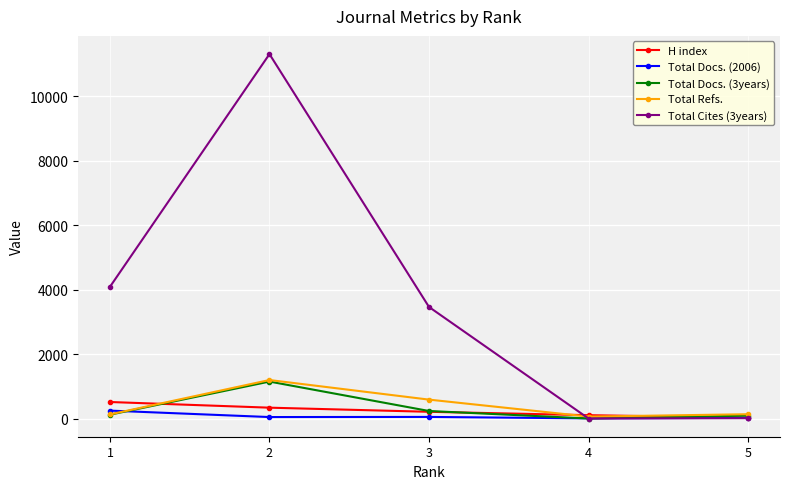

What is the highest value of the H index series?

512